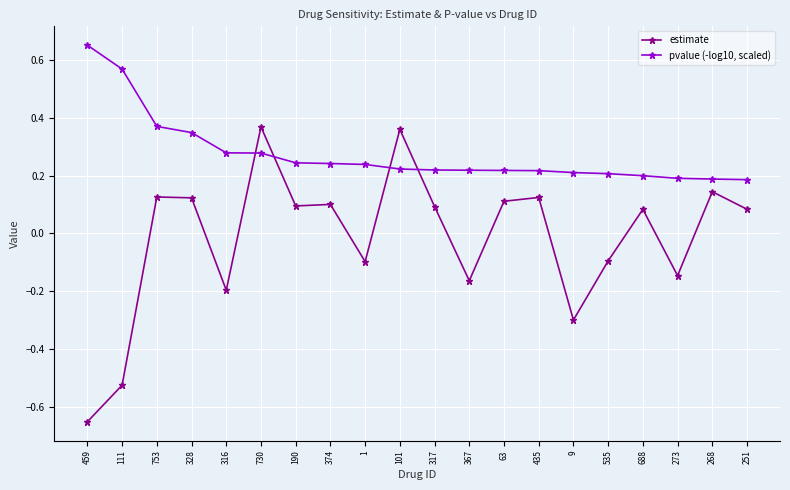

Which series has the widest spread of values?

estimate